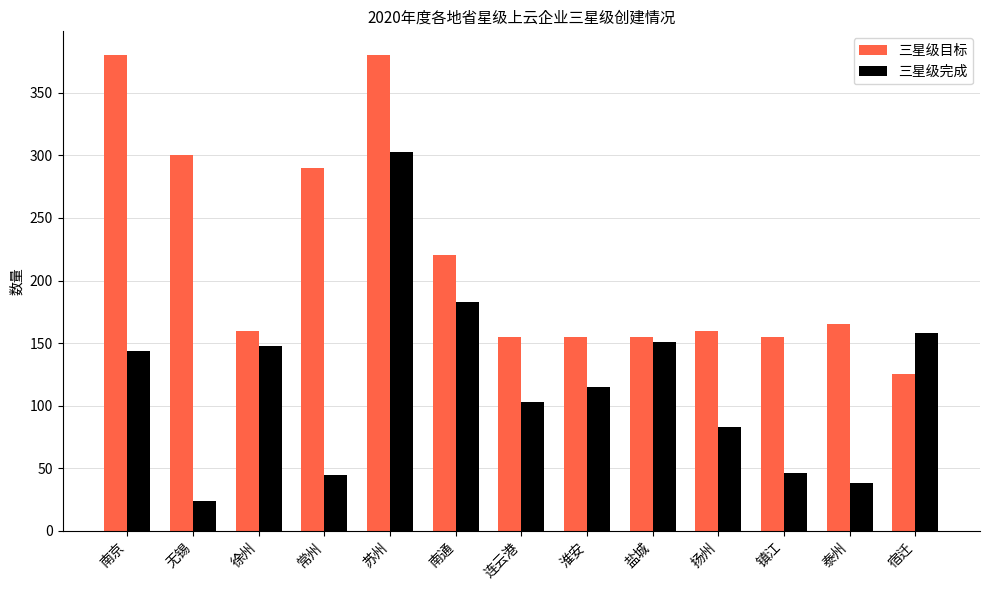

List the series in order of their peak value, highest first.

三星级目标, 三星级完成